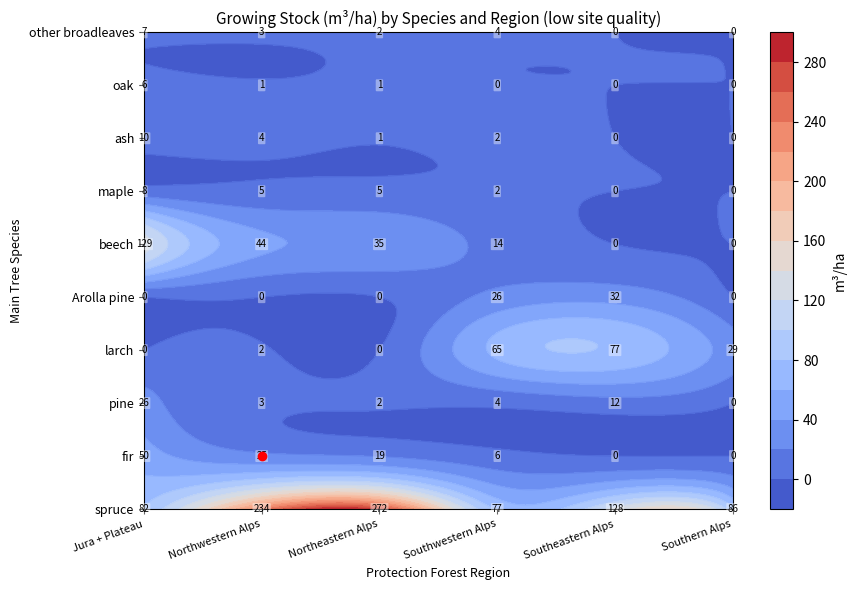

What is the sum of all spruce values?

878.1